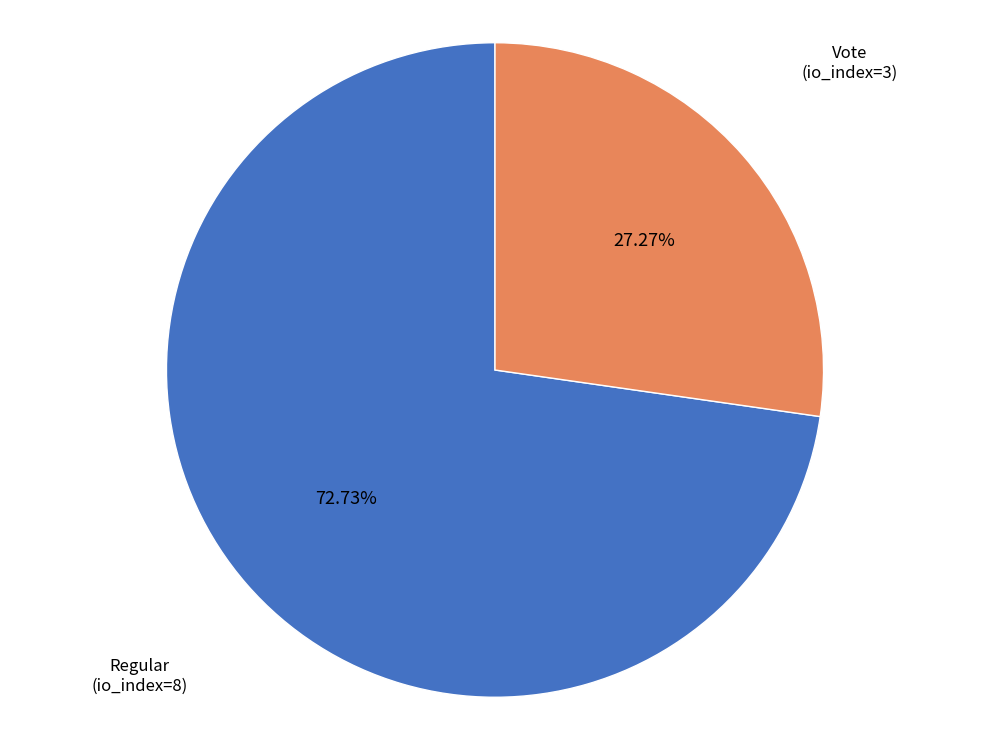

What is the smallest slice in the pie chart?

Vote